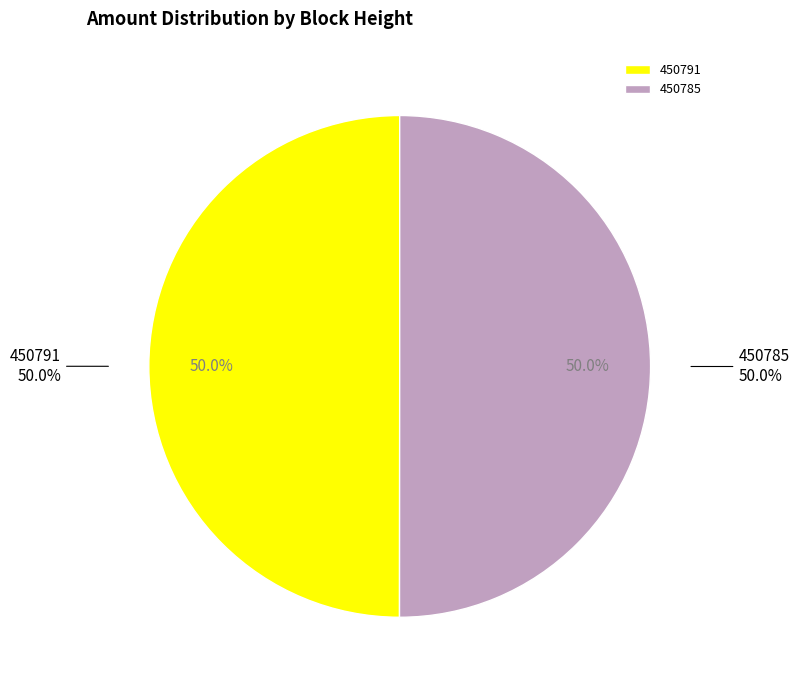

What percentage is the 450791 slice, to the nearest percent?

50%